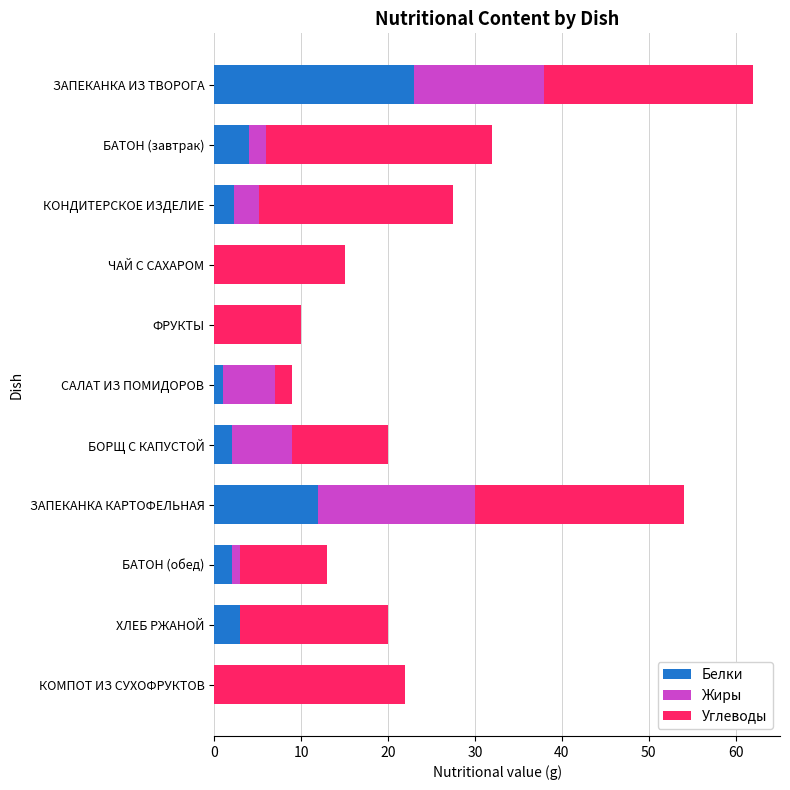

What value does the Белки series have at ЗАПЕКАНКА ИЗ ТВОРОГА?

23.0